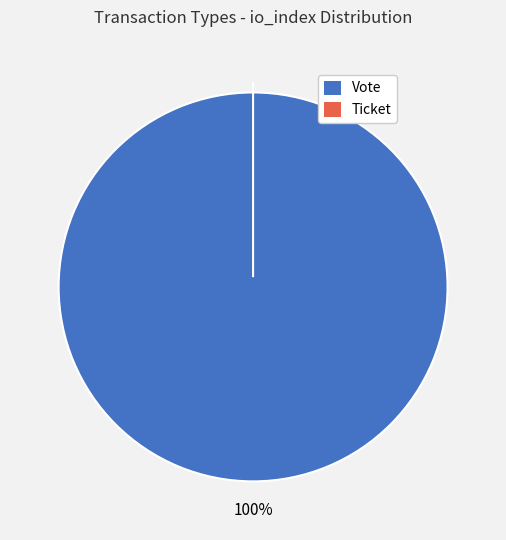

Count the number of slices in the pie.

2